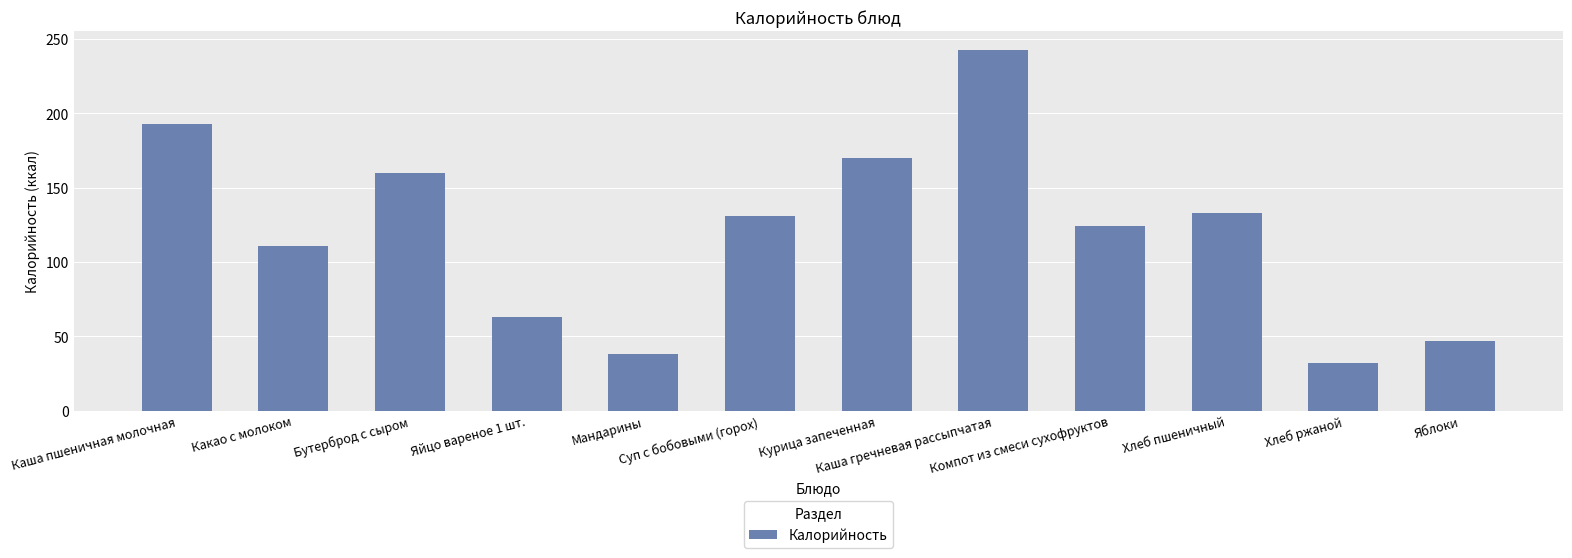

How many values are below 131?

6